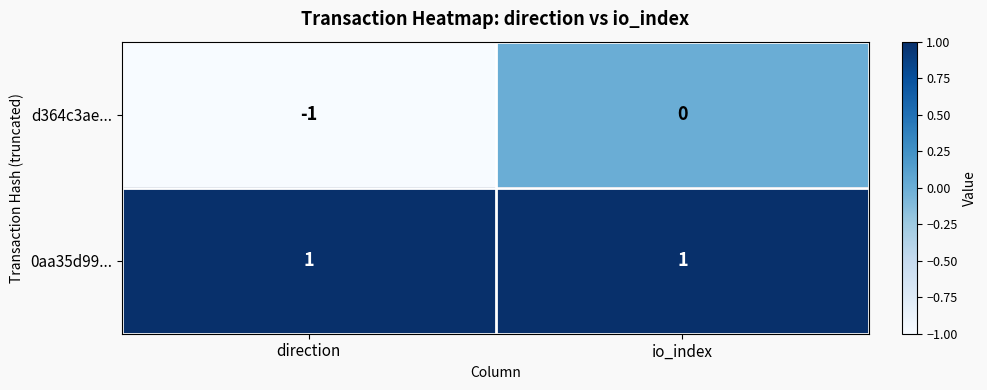

At which label is d364c3ae... closest to 0?

io_index